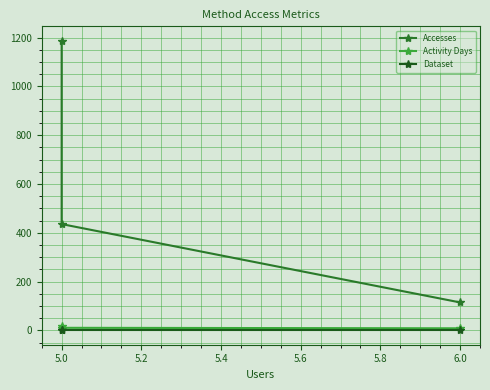

List the series in order of their peak value, highest first.

Accesses, Activity Days, Dataset